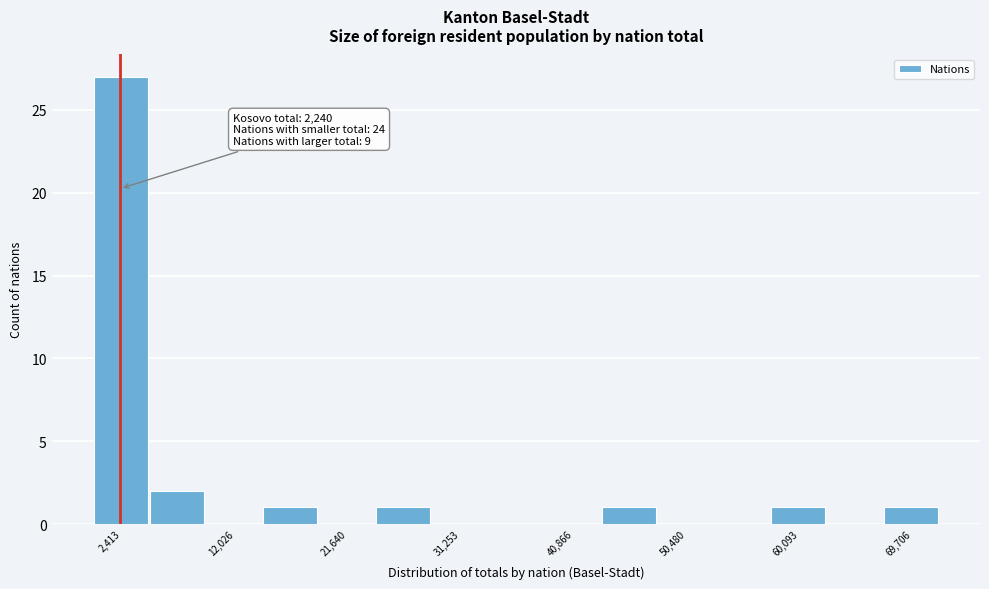

Over which range of the x-axis is the bar tallest?

0 to 5000